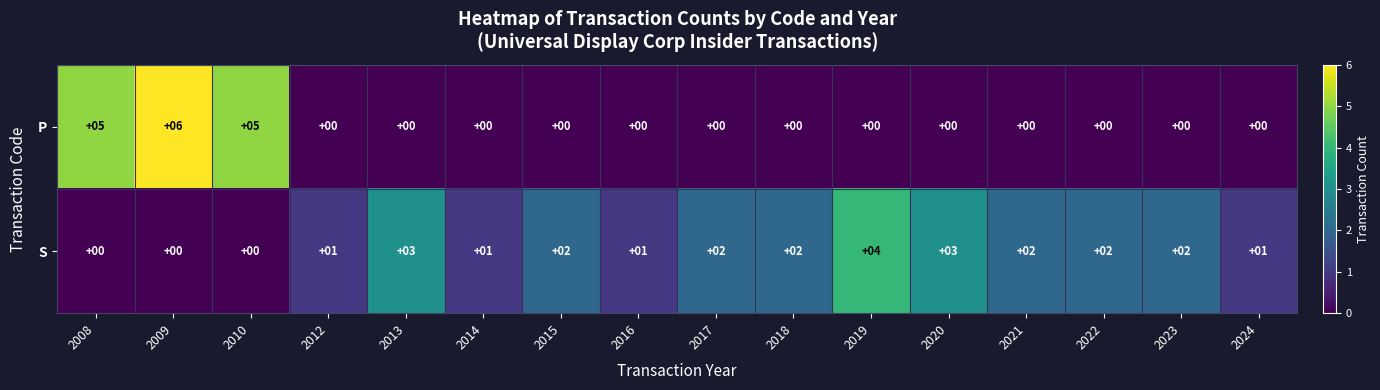

The P series shows 4 at 2016. True or false?

False